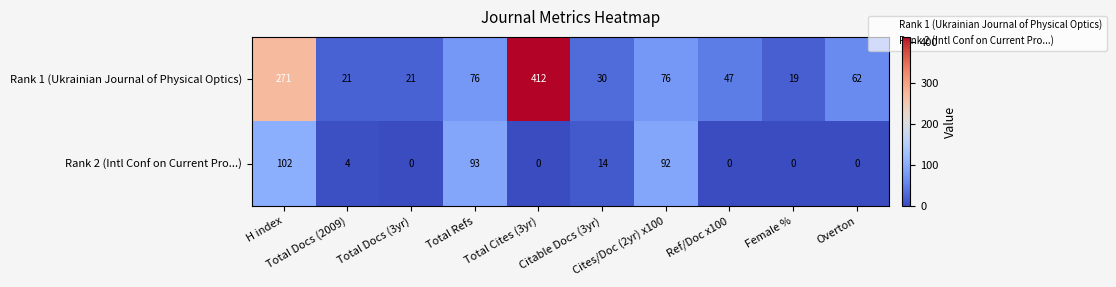

Which series has the largest range (max minus min)?

Rank 1 (Ukrainian Journal of Physical Optics)